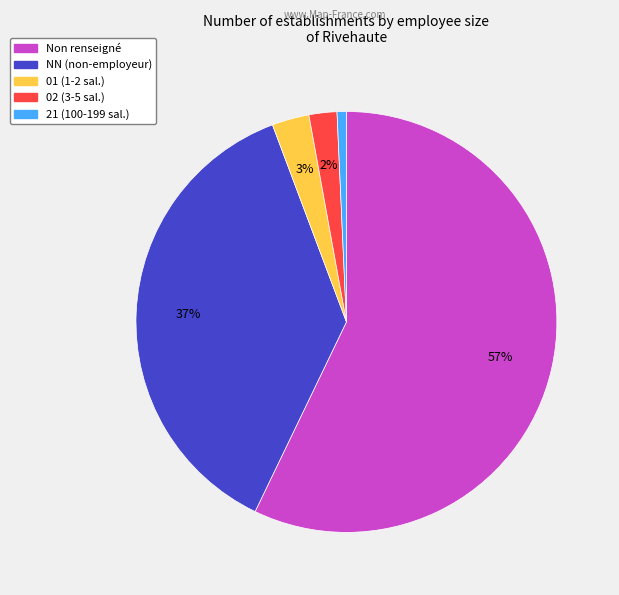

To the nearest percent, what is the average slice percentage?

20%